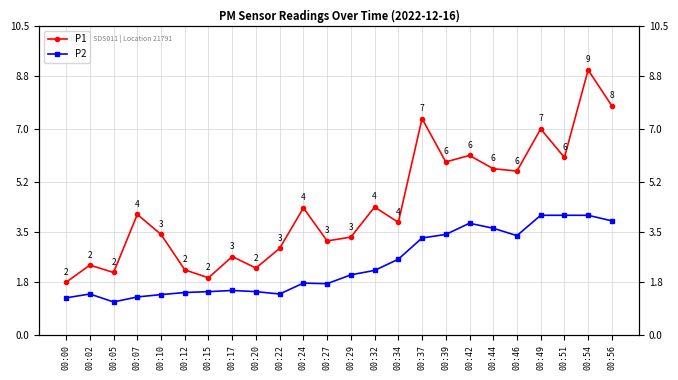

List the series in order of their peak value, highest first.

P1, P2